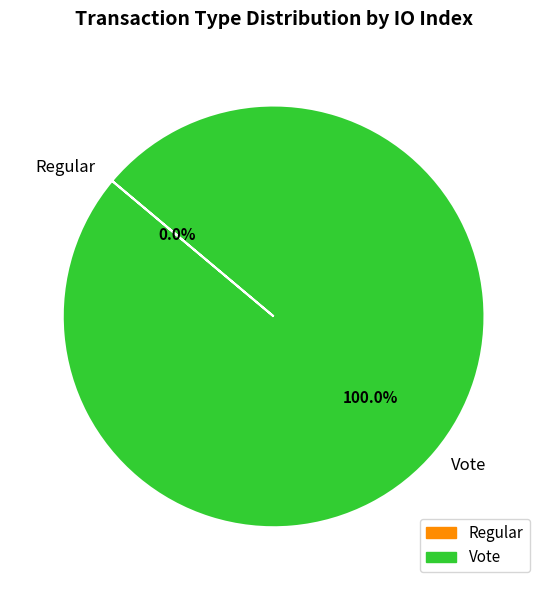

What is the change in value from Regular to Vote?

+2